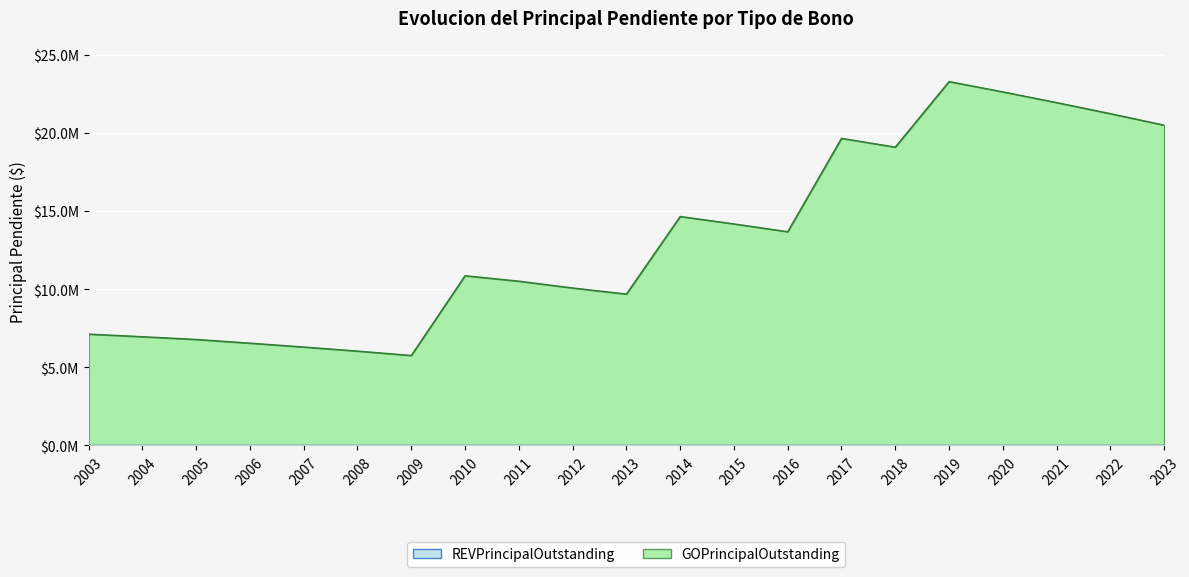

Does the chart display data point markers on the line(s)?

No